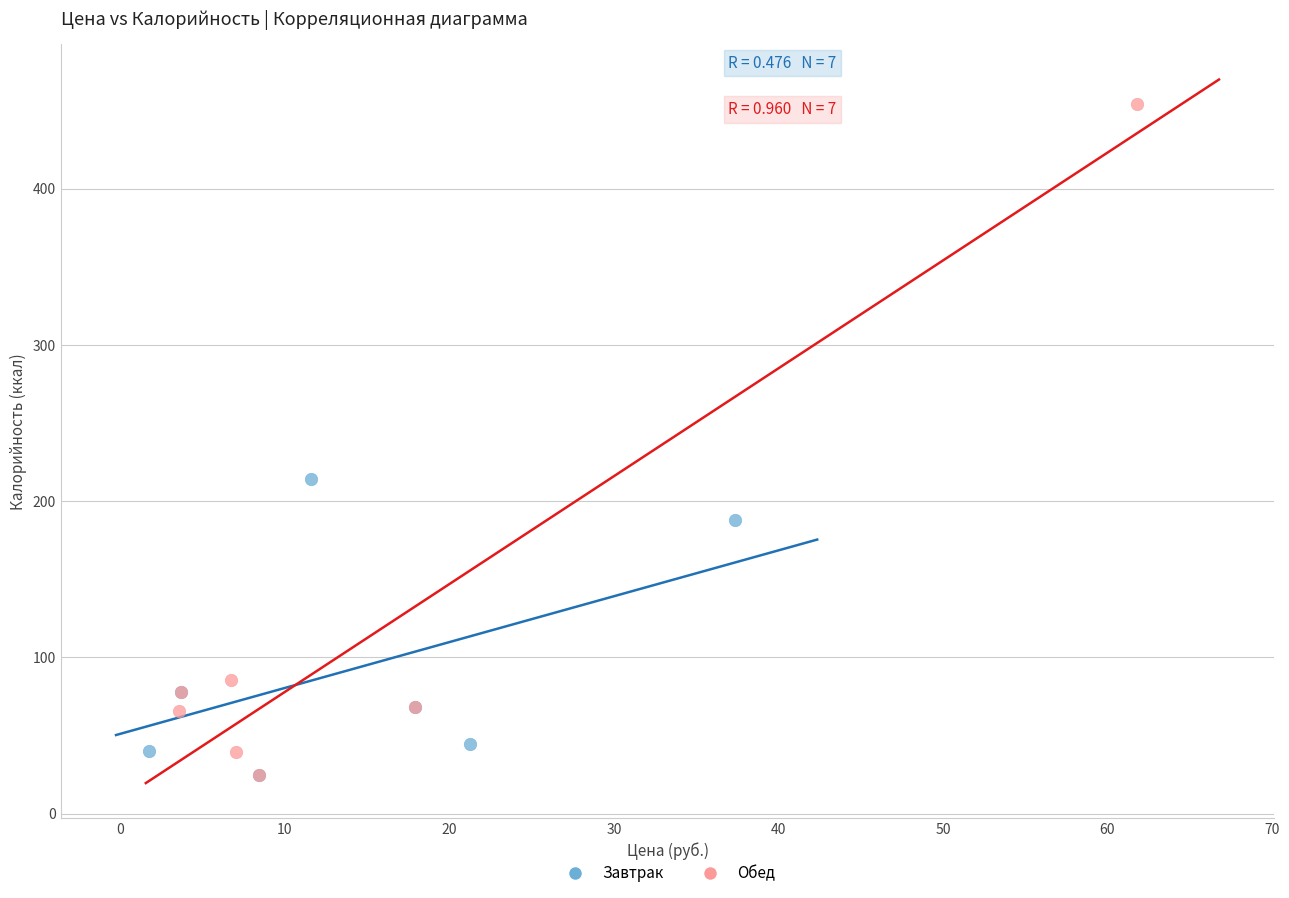

Which series contains the highest Y value?

Обед